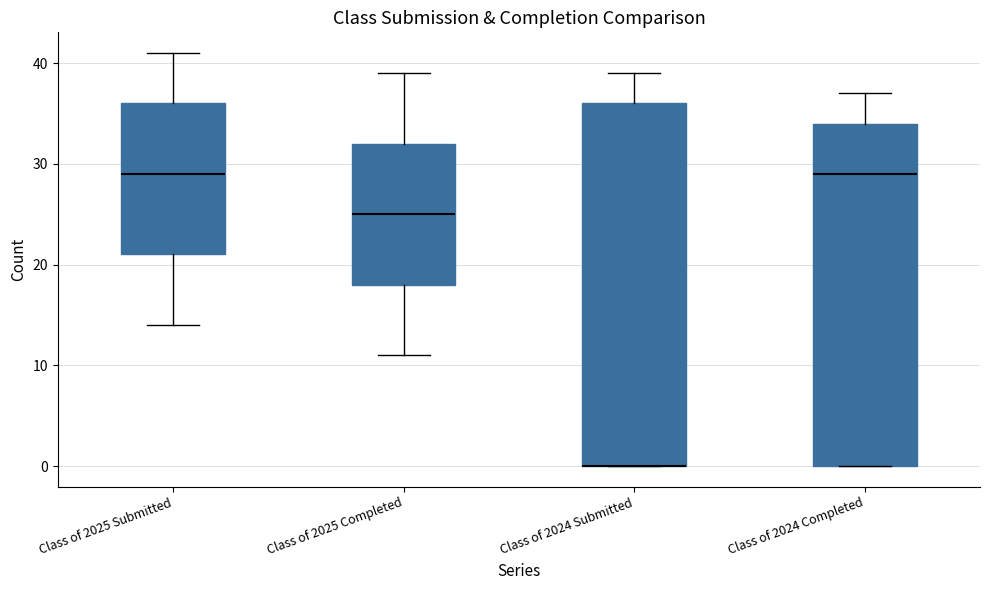

Reading left to right, transcribe this box plot: for each box, give where its median line is, the range the box spans, and where its two whiskers end, as read against the y-axis. The values are not printed on the chart, so give them approximately, as read against the axis.

Class of 2025 Submitted: median 29, box 21 to 36, whiskers 14 to 41
Class of 2025 Completed: median 25, box 18 to 32, whiskers 11 to 39
Class of 2024 Submitted: median 0 (drawn on the box's lower edge), box 0 to 36, whiskers 0 to 39
Class of 2024 Completed: median 29, box 0 to 34, whiskers 0 to 37